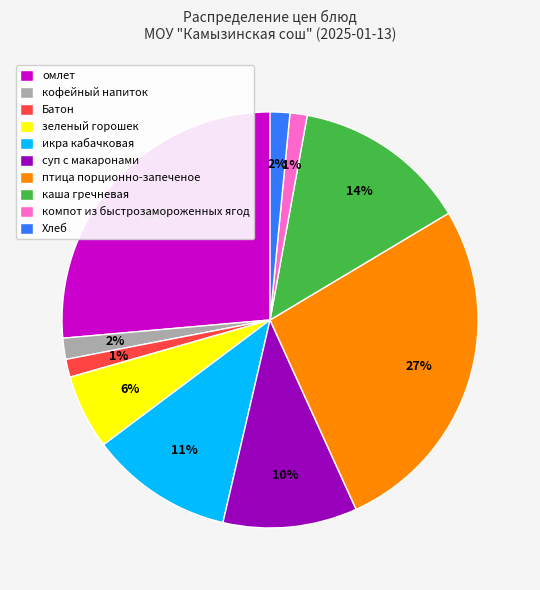

Is there a majority slice in this chart?

No